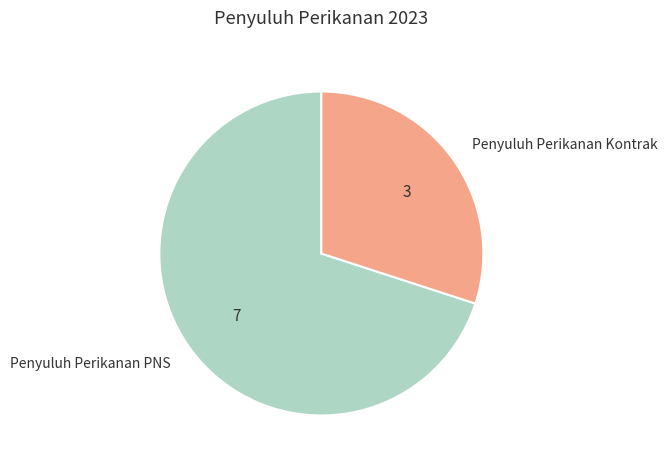

What is the largest slice in the pie chart?

Penyuluh Perikanan PNS